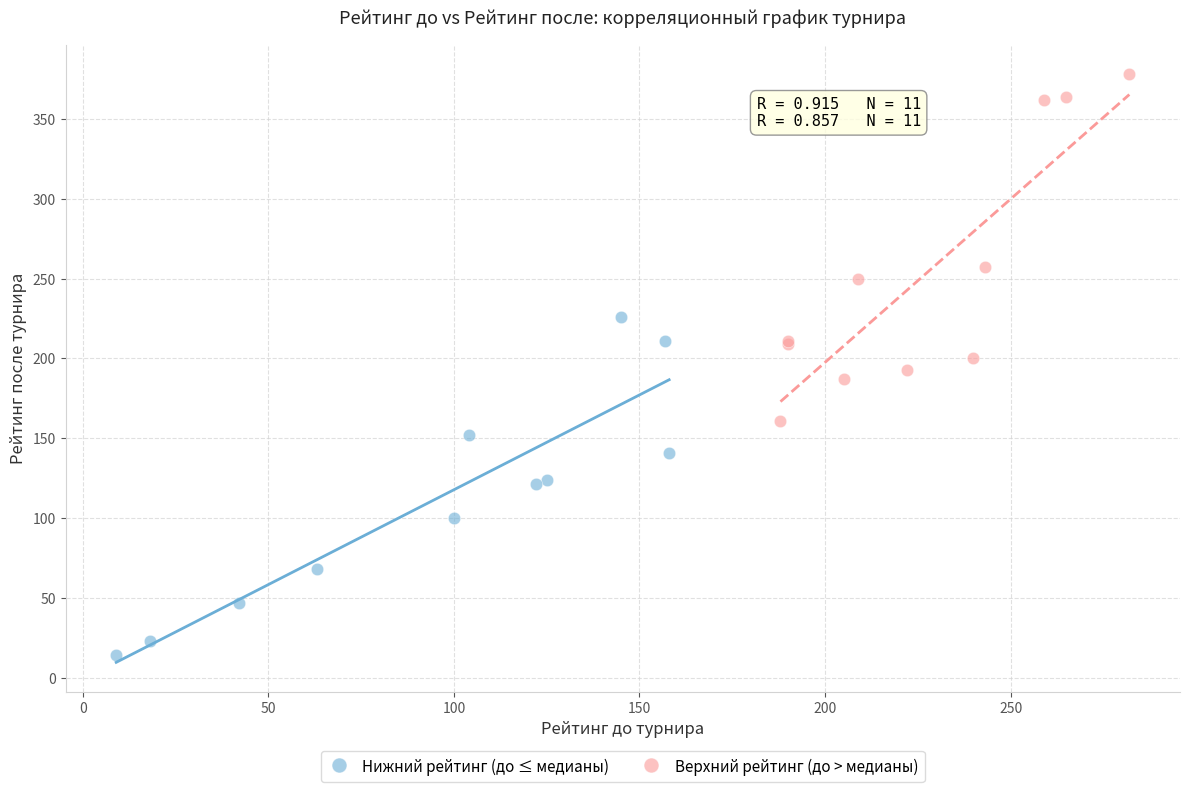

Which series contains the lowest Y value?

Нижний рейтинг (до ≤ медианы)